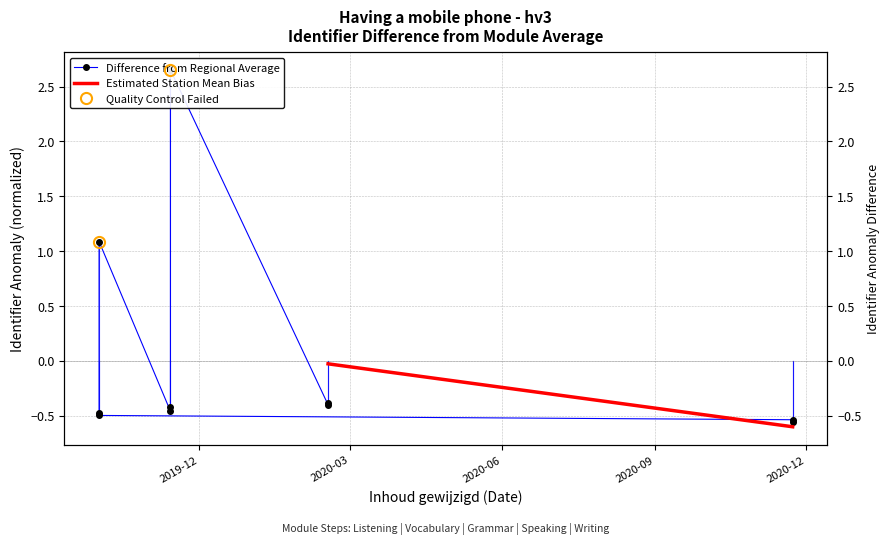

Is it true that the value at 2020-11-23 is -0.8?

False